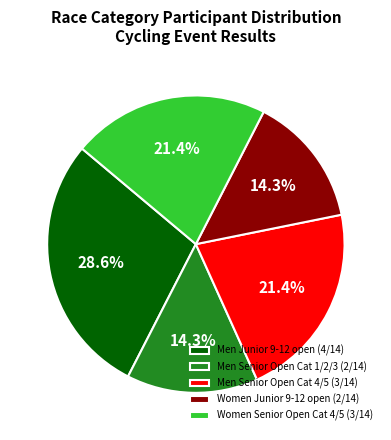

To the nearest percent, what is the combined percentage of Men Junior 9-12 open and Women Senior Open Cat 4/5?

50%